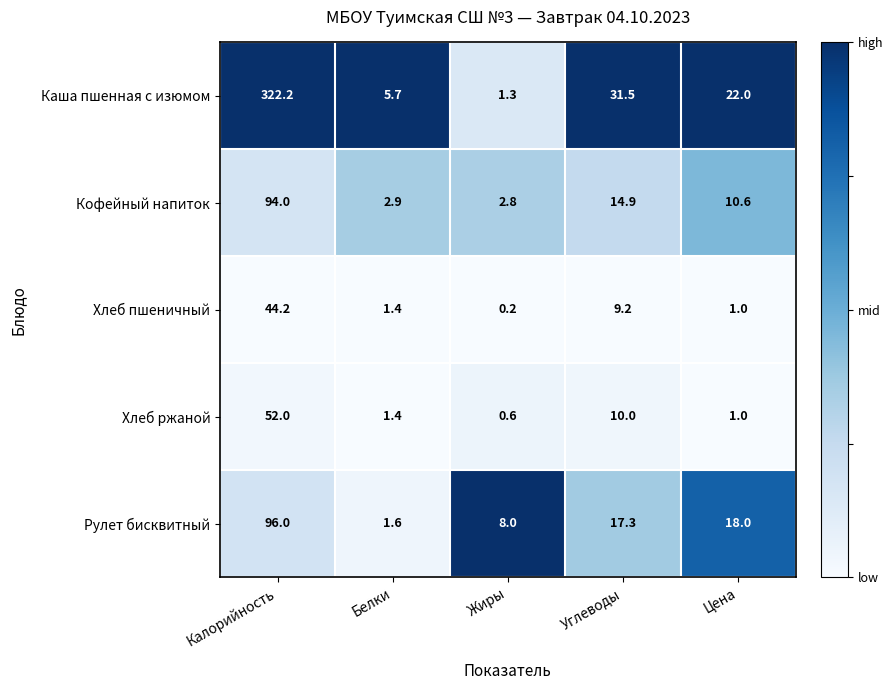

Which series has the largest range (max minus min)?

Каша пшенная с изюмом